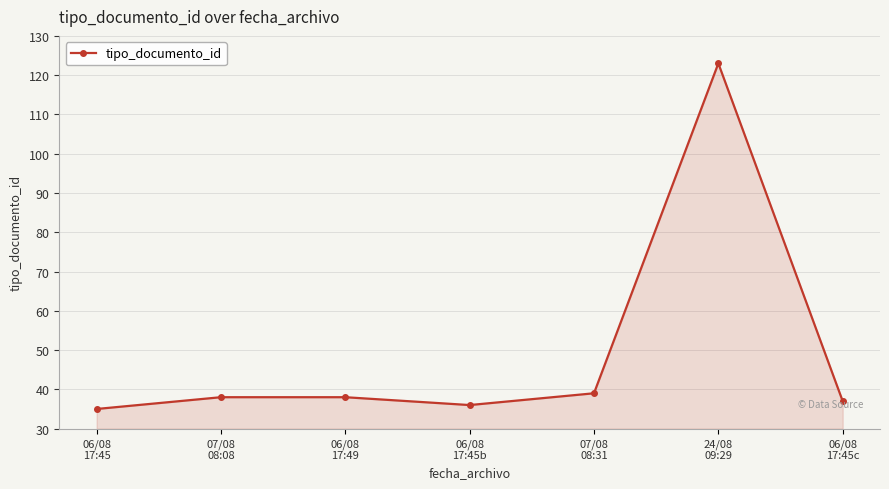

What is the difference between the maximum and minimum values?

88